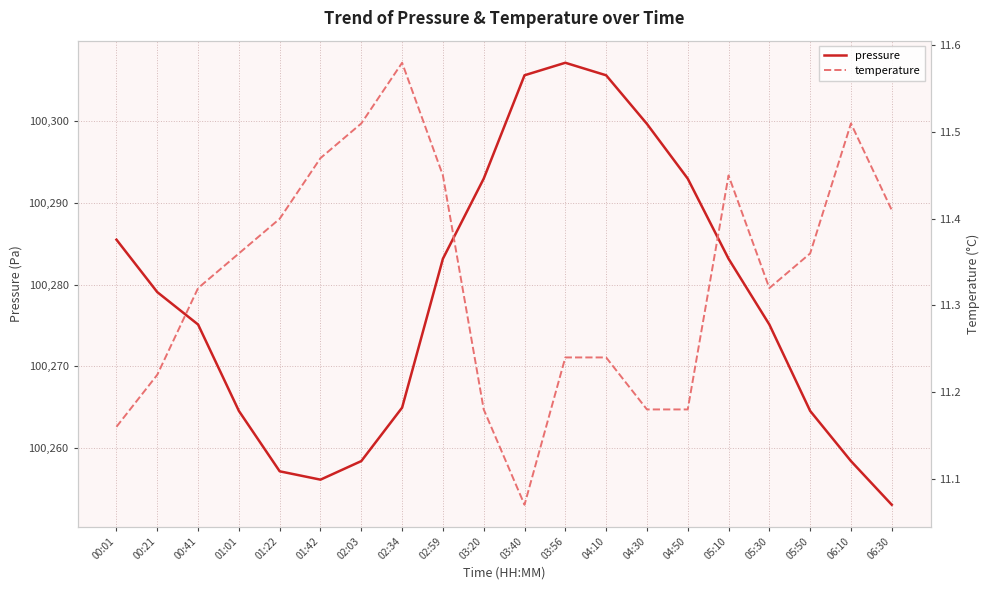

How many interior local valleys does the pressure series have?

1